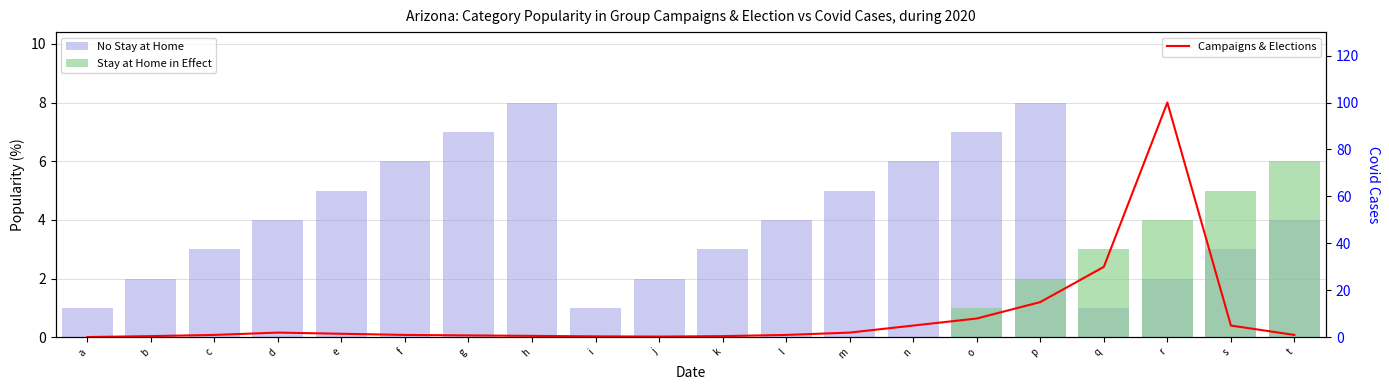

Between i and j, which series saw the biggest shift?

No Stay at Home